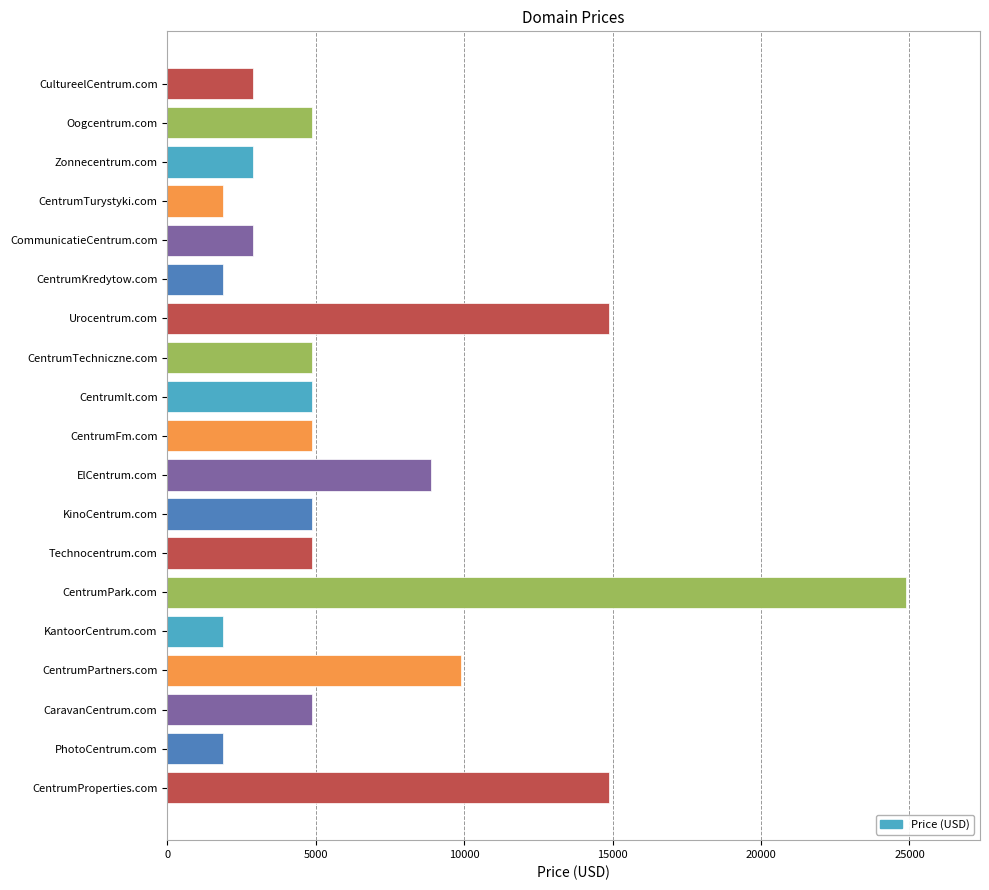

Are the bars horizontal?

Yes